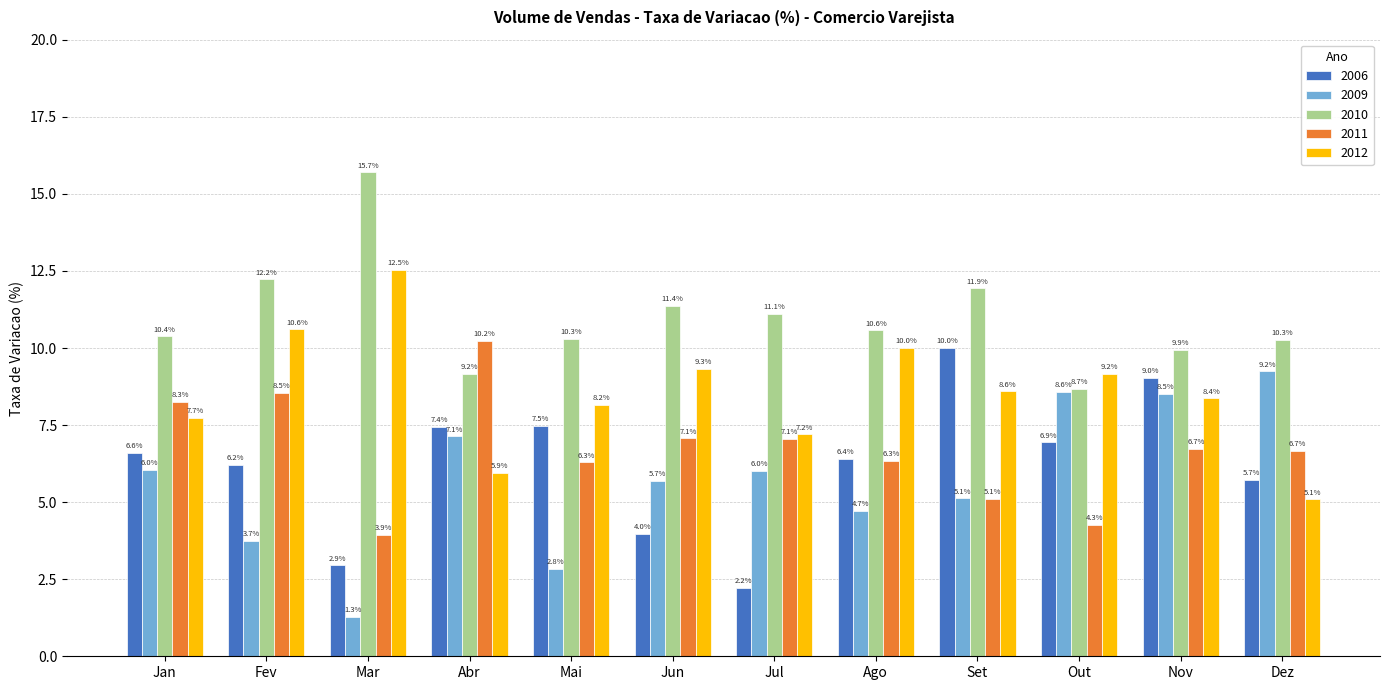

What position from the right is Abr?

9